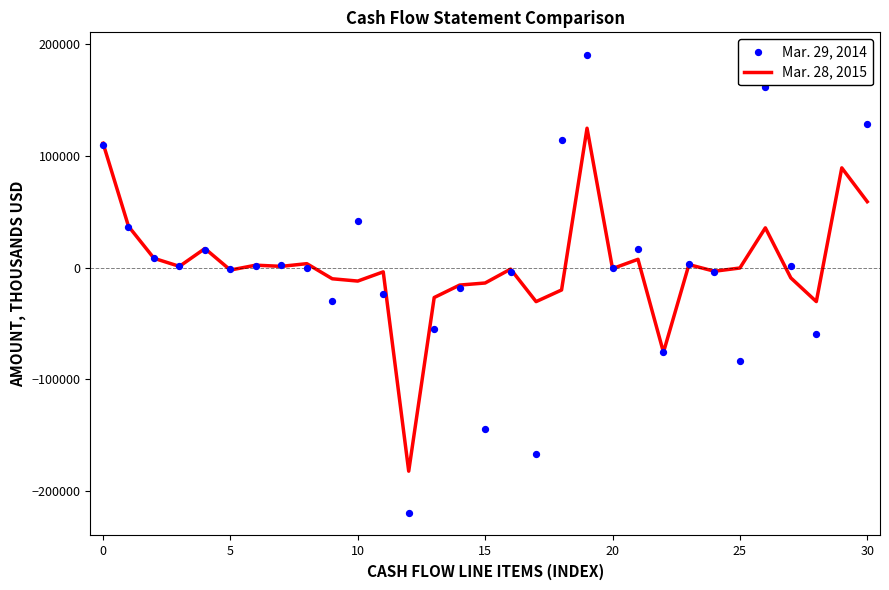

Which series reaches the maximum Y coordinate?

Mar. 29, 2014